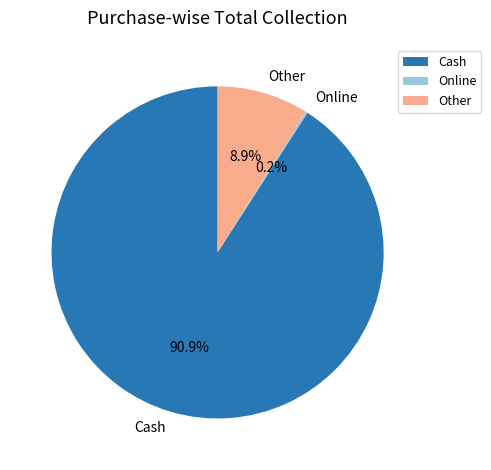

Which slice is the largest?

Cash